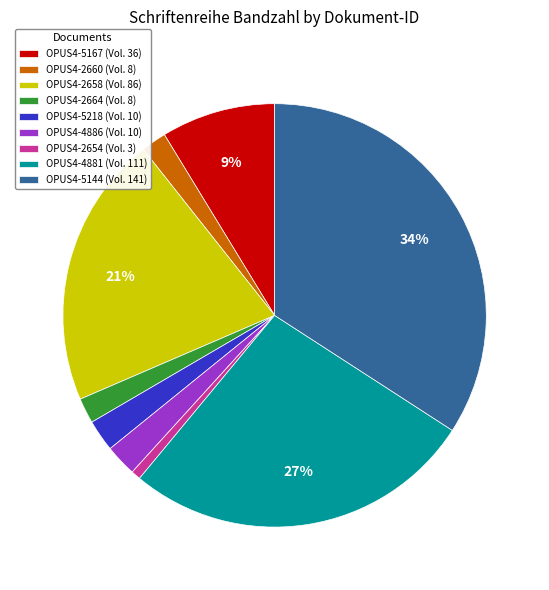

Count the number of slices in the pie.

9